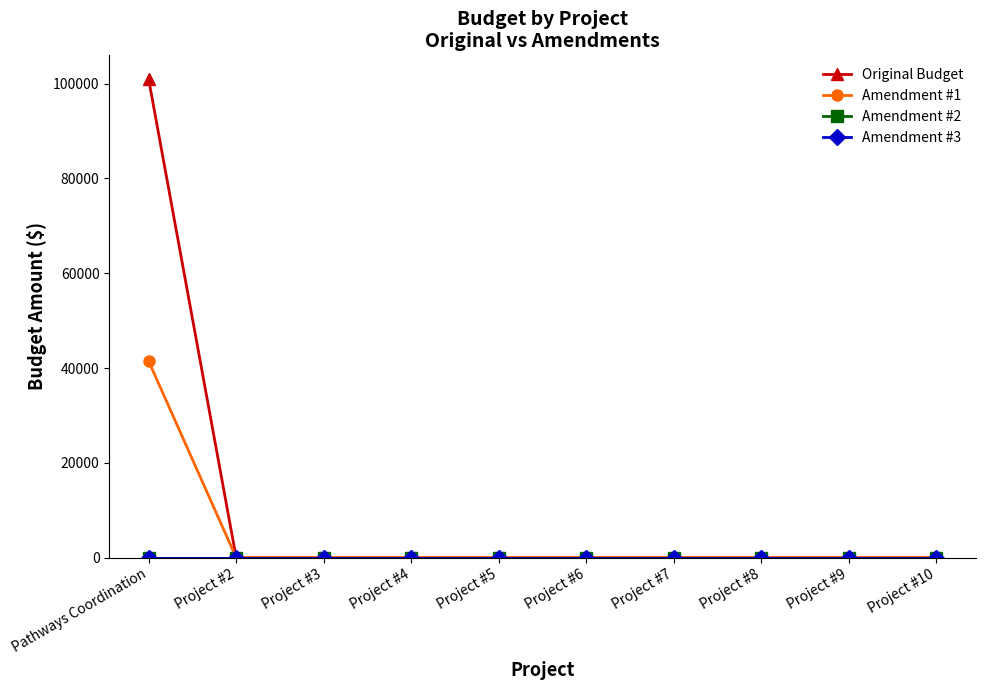

The value of Amendment #1 at Project #9 is 0.0. True or false?

True